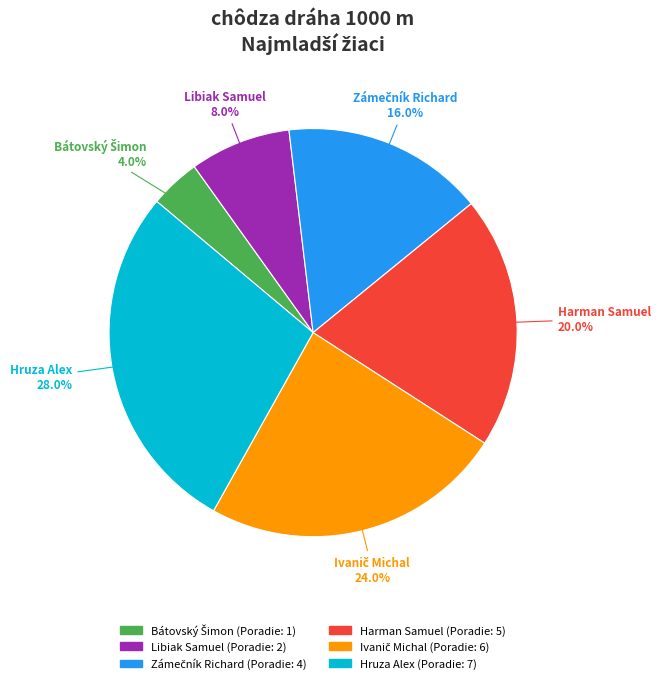

Rank the categories by value from lowest to highest.

Bátovský Šimon, Libiak Samuel, Zámečník Richard, Harman Samuel, Ivanič Michal, Hruza Alex